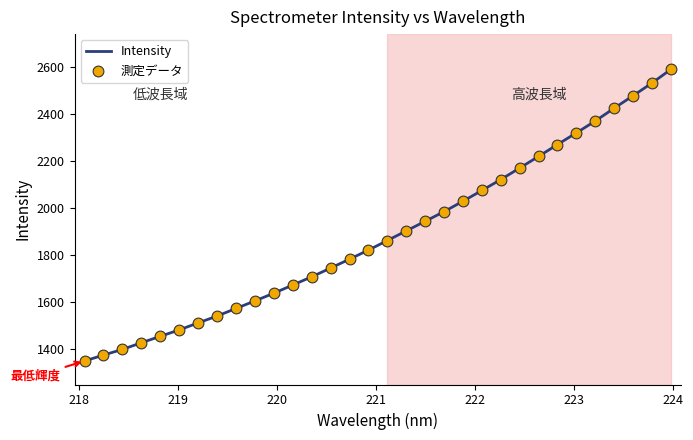

What is the difference between the maximum and minimum values?

1240.4